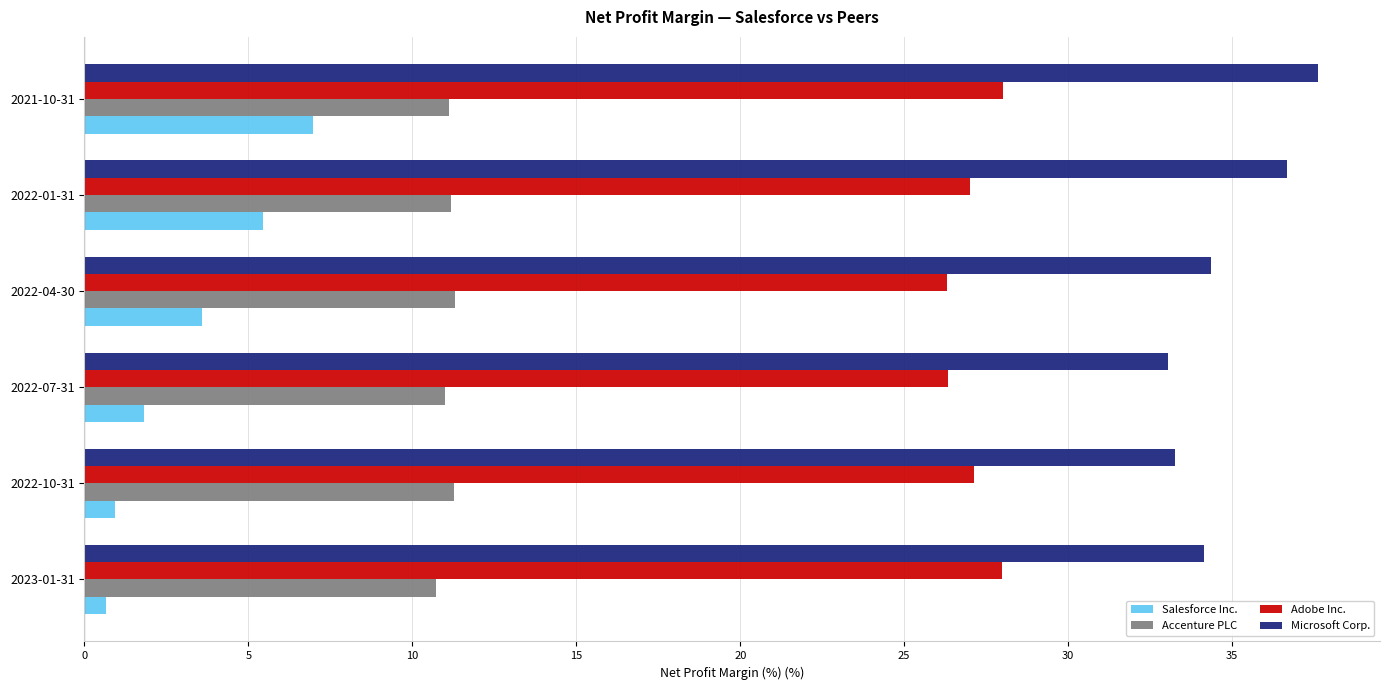

Rank the series at 2021-10-31 from lowest to highest value.

Salesforce Inc., Accenture PLC, Adobe Inc., Microsoft Corp.